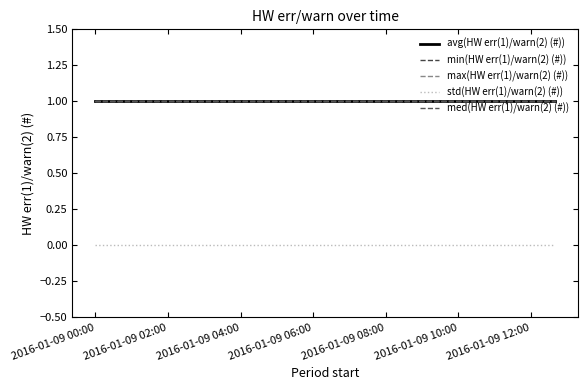

Is this an area chart (filled region under the line)?

No